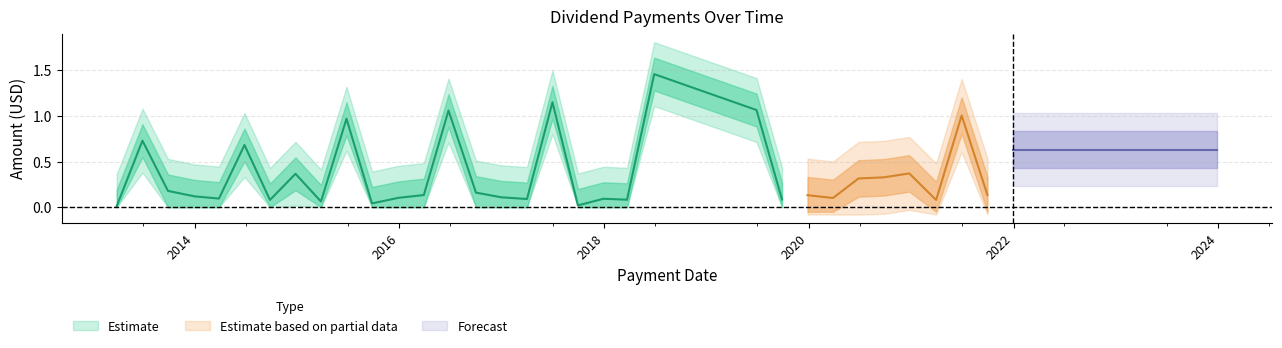

Rank the categories by value from lowest to highest.

2013-03-28, 2017-09-29, 2015-09-25, 2015-03-27, 2023-09-28, 2021-03-30, 2014-09-26, 2018-03-23, 2022-03-30, 2019-09-27, 2017-03-31, 2017-12-29, 2014-03-28, 2020-03-27, 2015-12-28, 2016-12-30, 2013-12-31, 2019-12-27, 2016-03-28, 2023-12-28, 2021-09-29, 2016-09-30, 2022-09-29, 2013-09-27, 2022-12-29, 2020-06-26, 2020-09-25, 2014-12-26, 2020-12-24, 2021-12-30, 2014-06-27, 2013-06-28, 2015-06-26, 2021-06-29, 2016-06-24, 2019-06-28, 2017-06-30, 2018-06-28, 2022-06-29, 2023-06-29